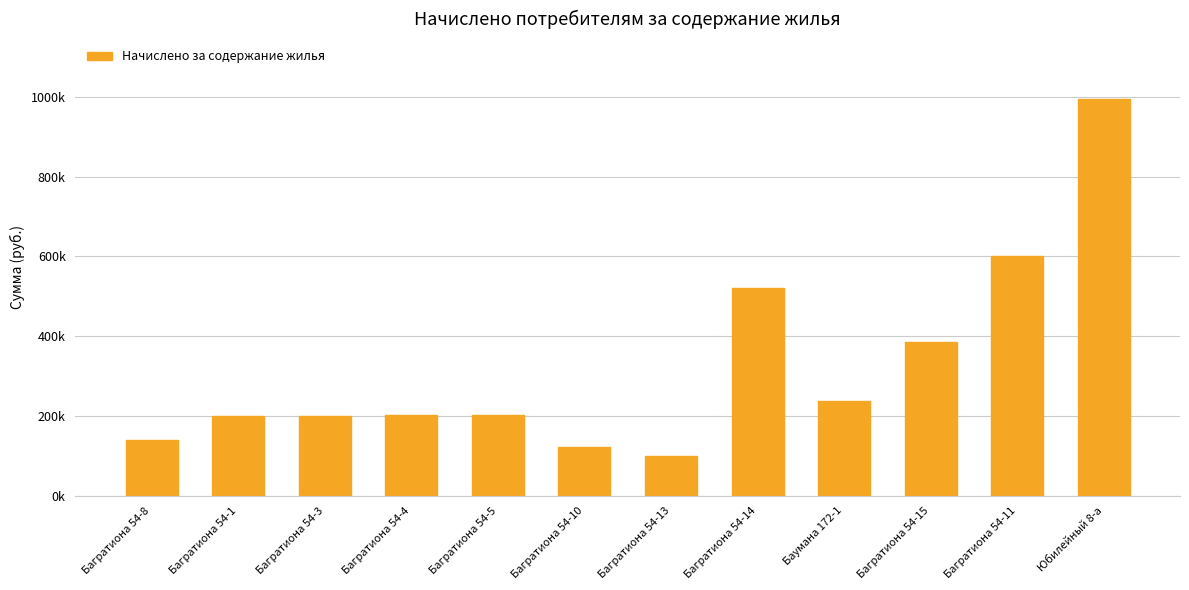

How many values are below 202646?

6